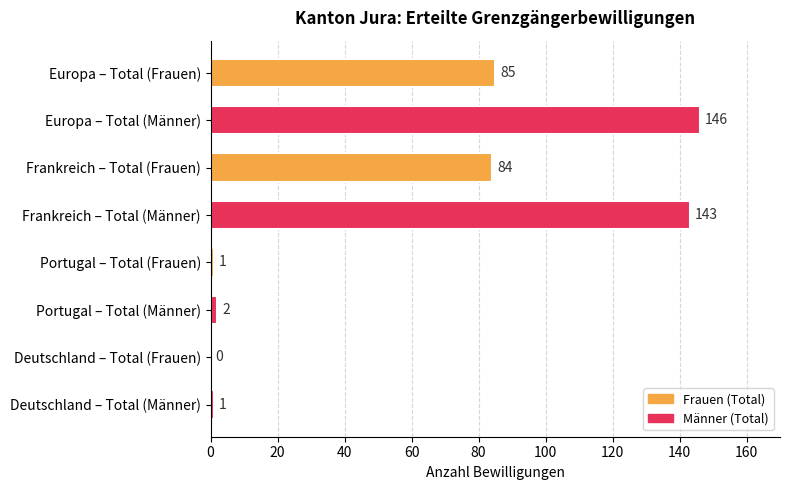

Reading top to bottom, transcribe all the data shown in this chart.

Europa – Total (Frauen)=85	Europa – Total (Männer)=146	Frankreich – Total (Frauen)=84	Frankreich – Total (Männer)=143	Portugal – Total (Frauen)=1	Portugal – Total (Männer)=2	Deutschland – Total (Frauen)=0	Deutschland – Total (Männer)=1